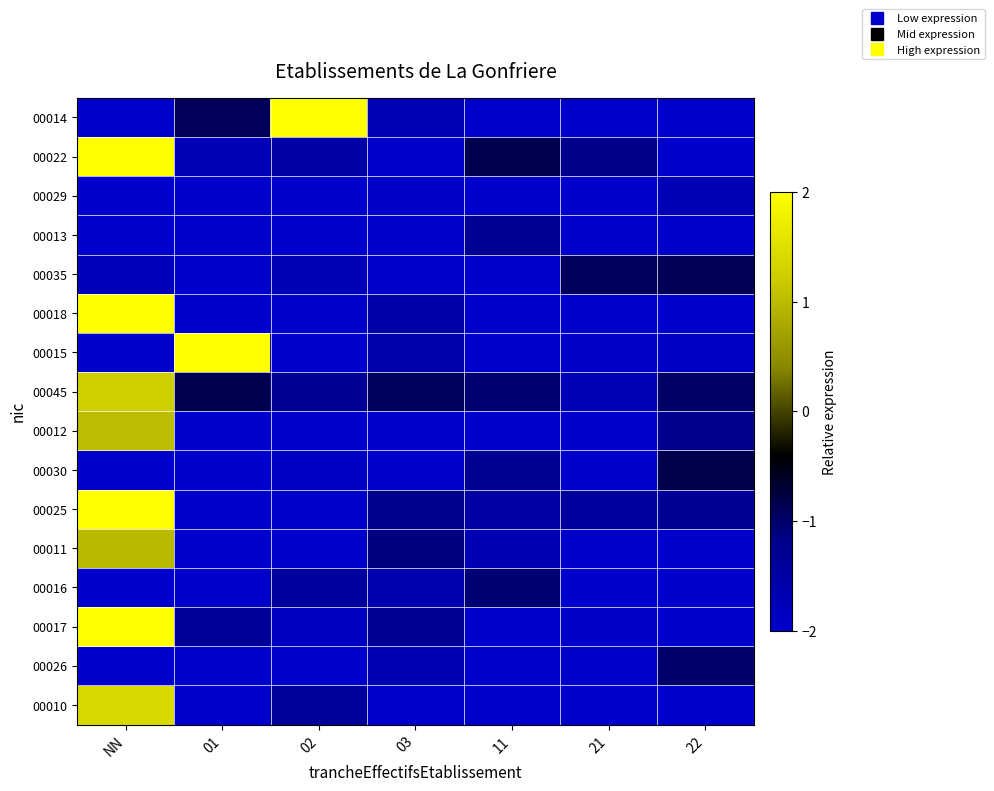

Which series has the largest total across all categories?

00045